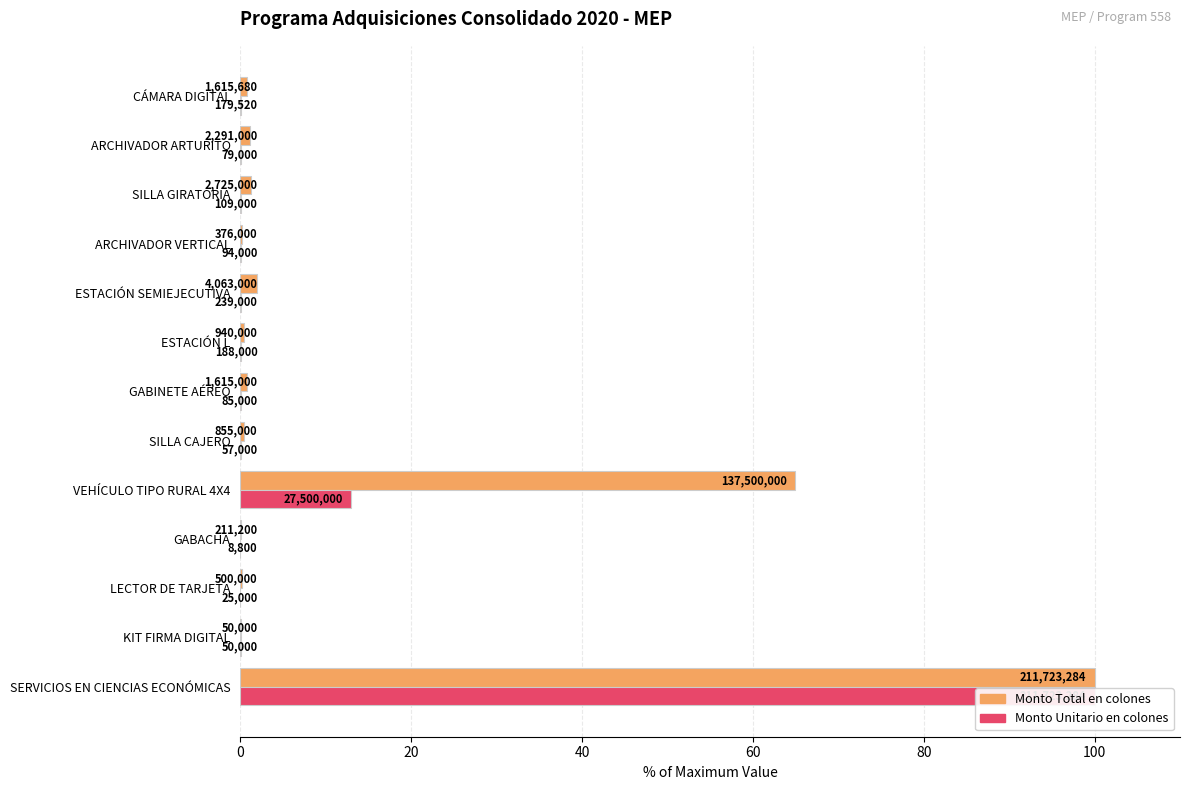

Does the chart contain stacked bars?

No